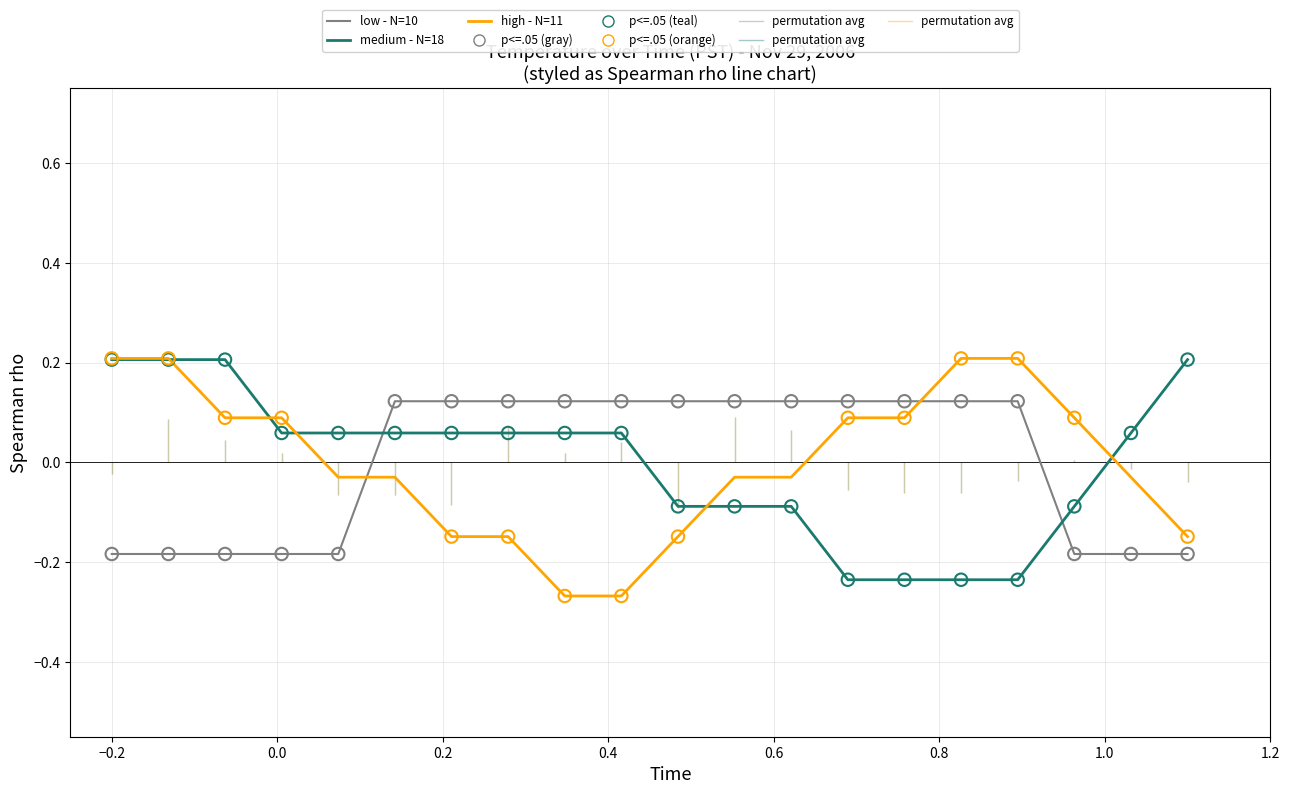

What are all the series names shown in the legend?

low - N=10, medium - N=18, high - N=11